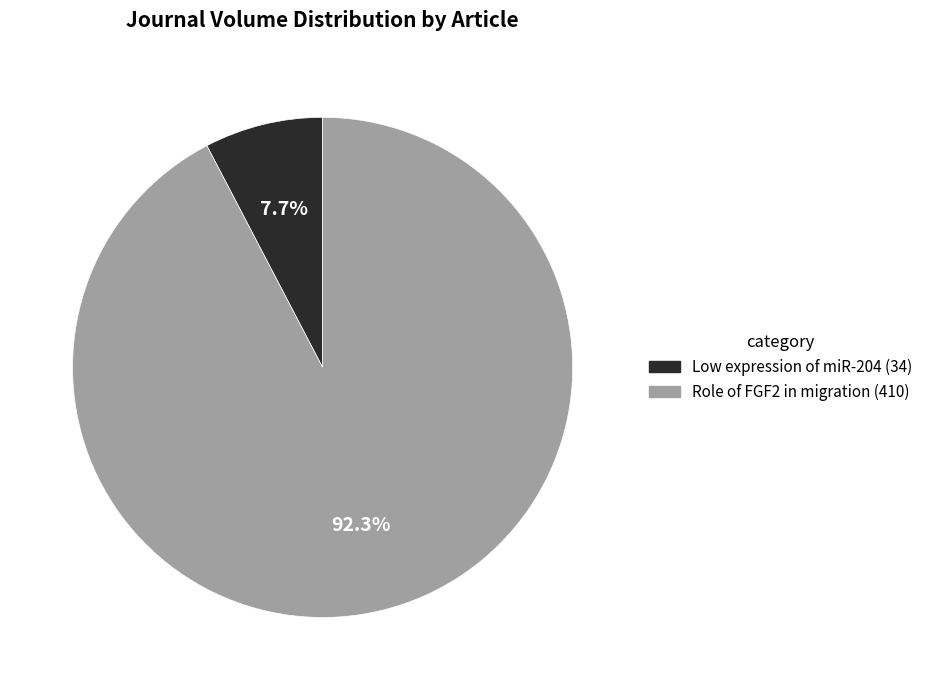

To the nearest percent, what is the average slice percentage?

50%